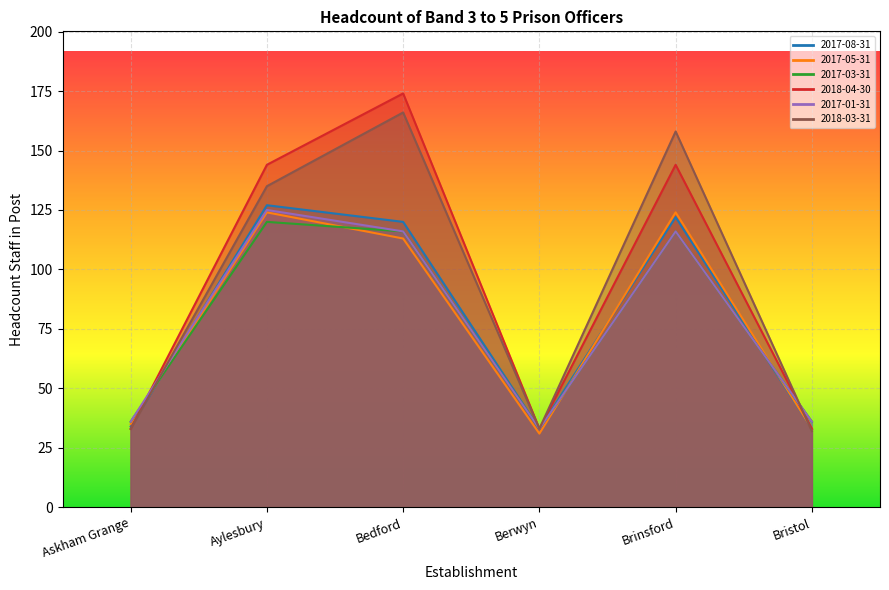

How many interior local peaks does the 2018-03-31 series have?

2